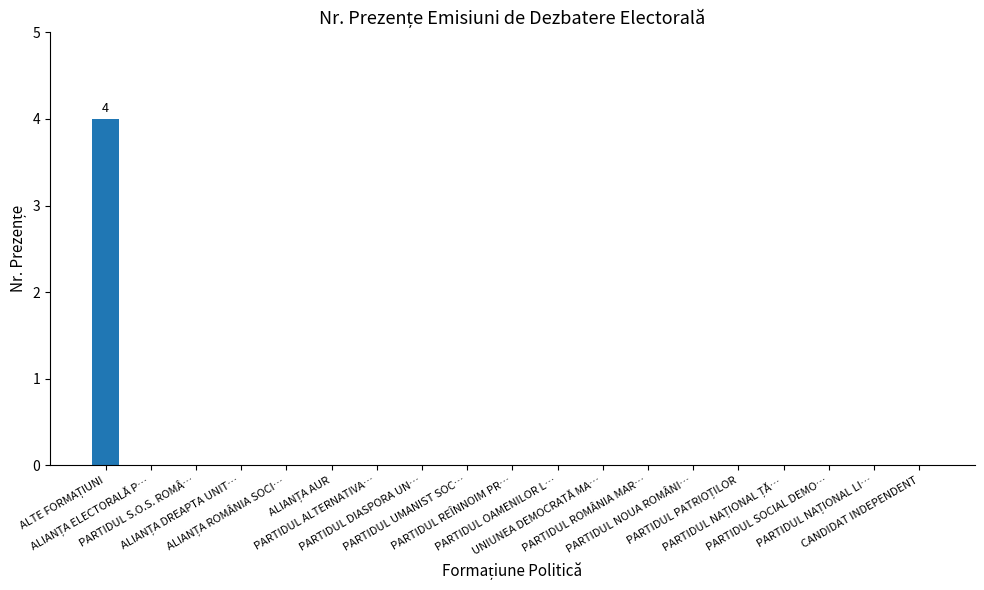

What is the sum of all values?

4